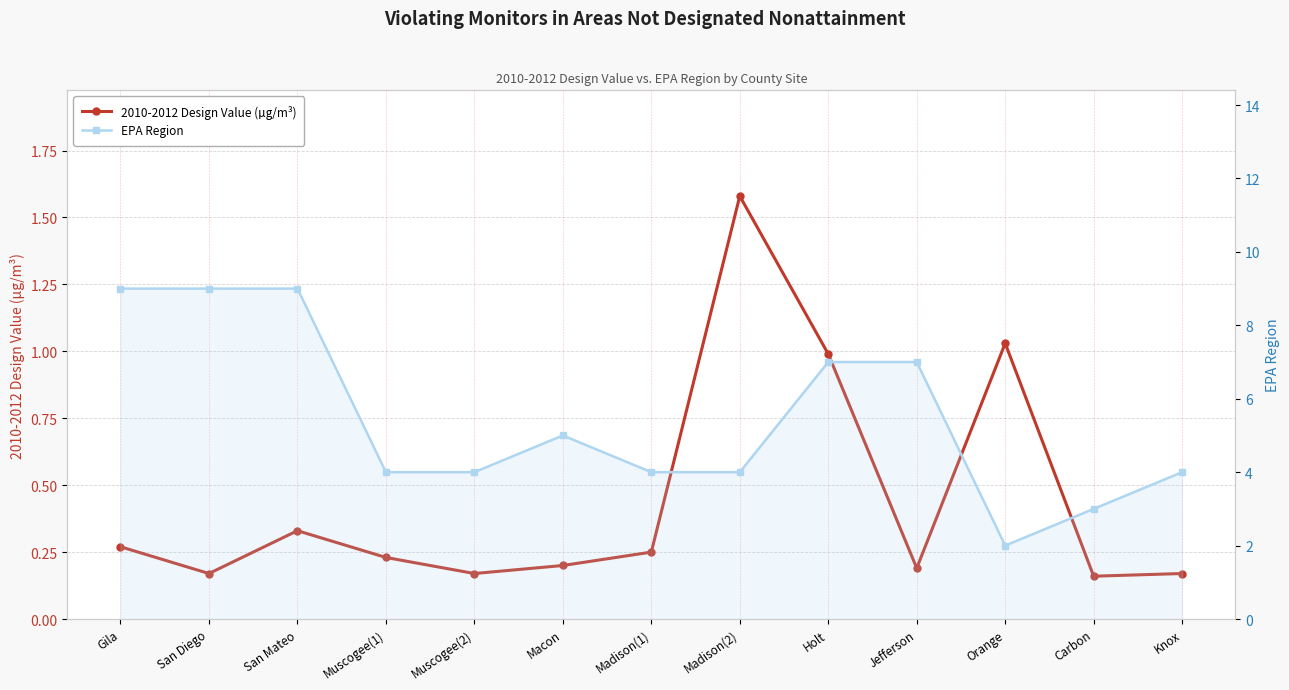

Rank the series at Macon from lowest to highest value.

2010-2012 Design Value (µg/m³), EPA Region